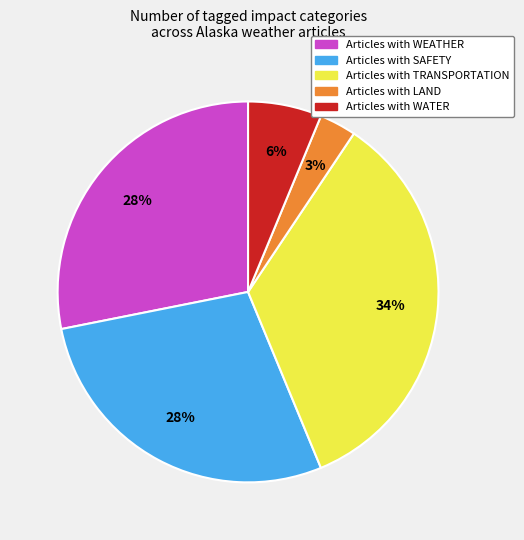

To the nearest percent, what is the difference between the largest and smallest slice percentages?

31%